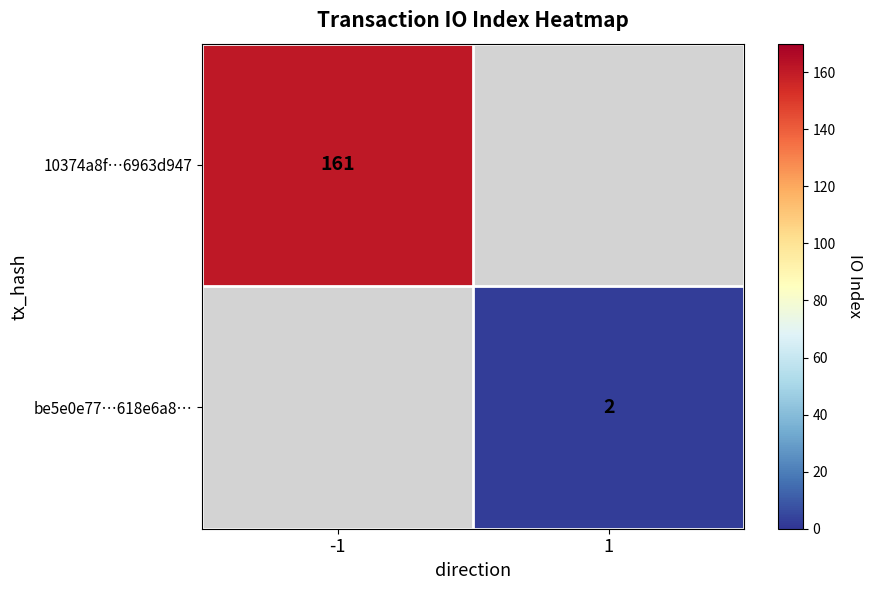

True or false: 10374a8f…6963d947 has a value of 161 at -1.

True